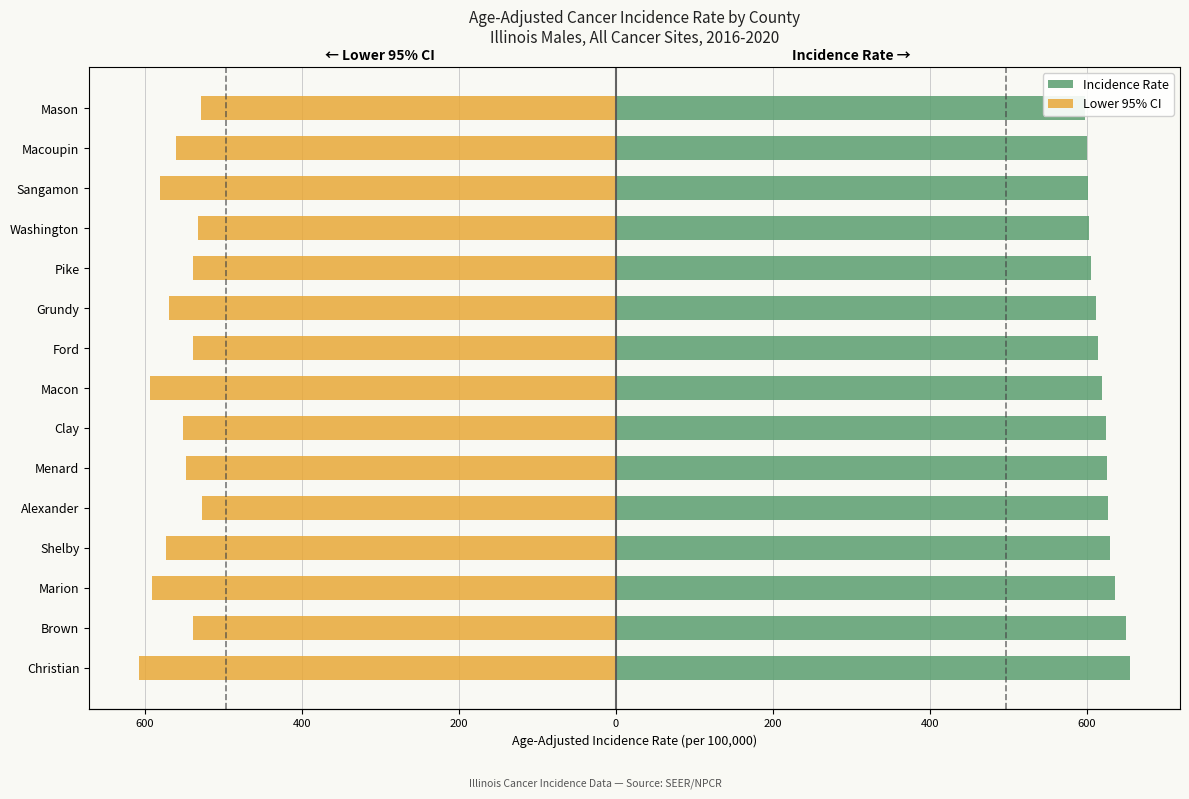

What is the difference between the maximum and second lowest values in the Incidence Rate series?

55.6